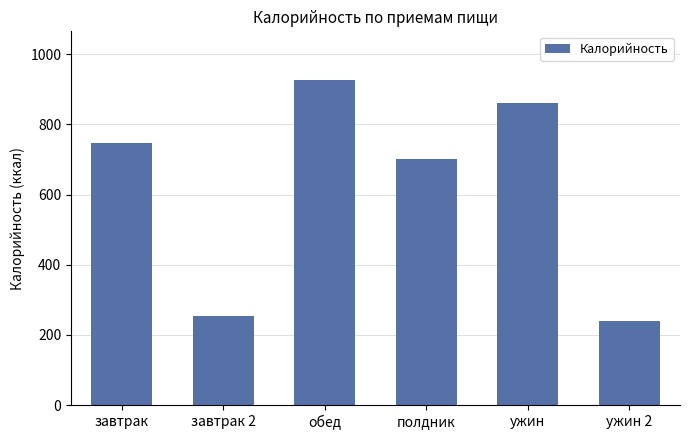

What is the difference between the second highest and second lowest values?

608.5